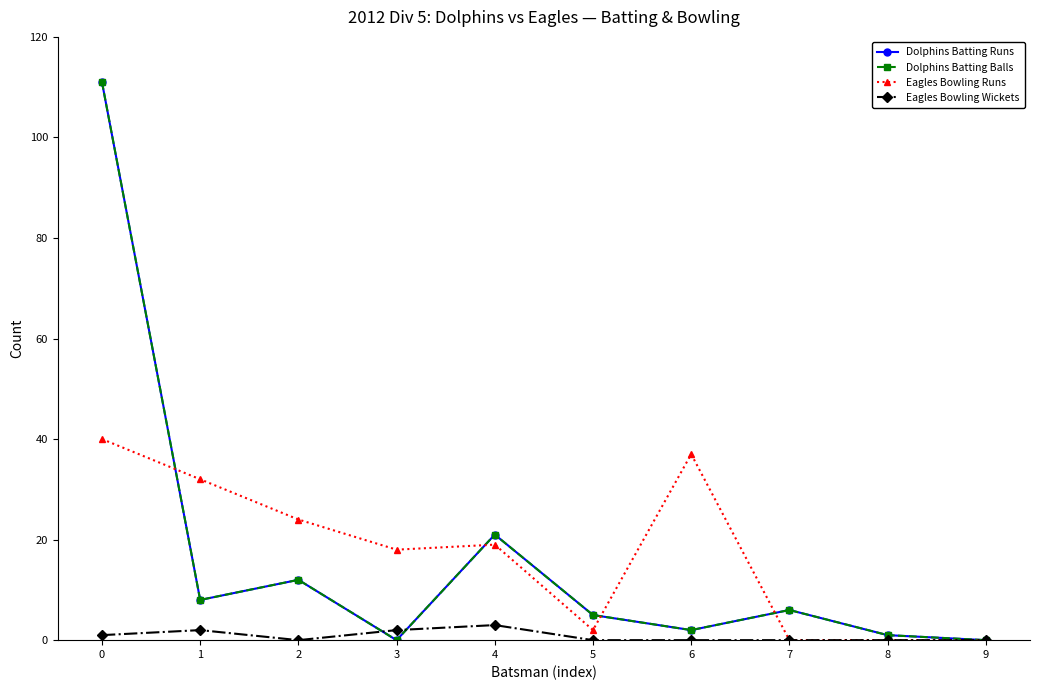

Is this an area chart (filled region under the line)?

No